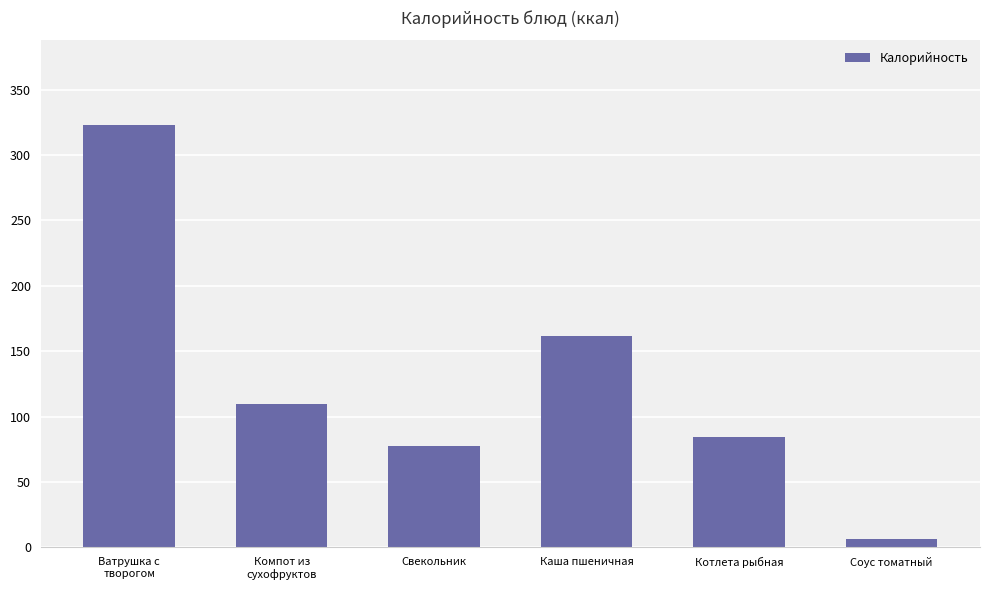

What is the sum of all values?

763.8